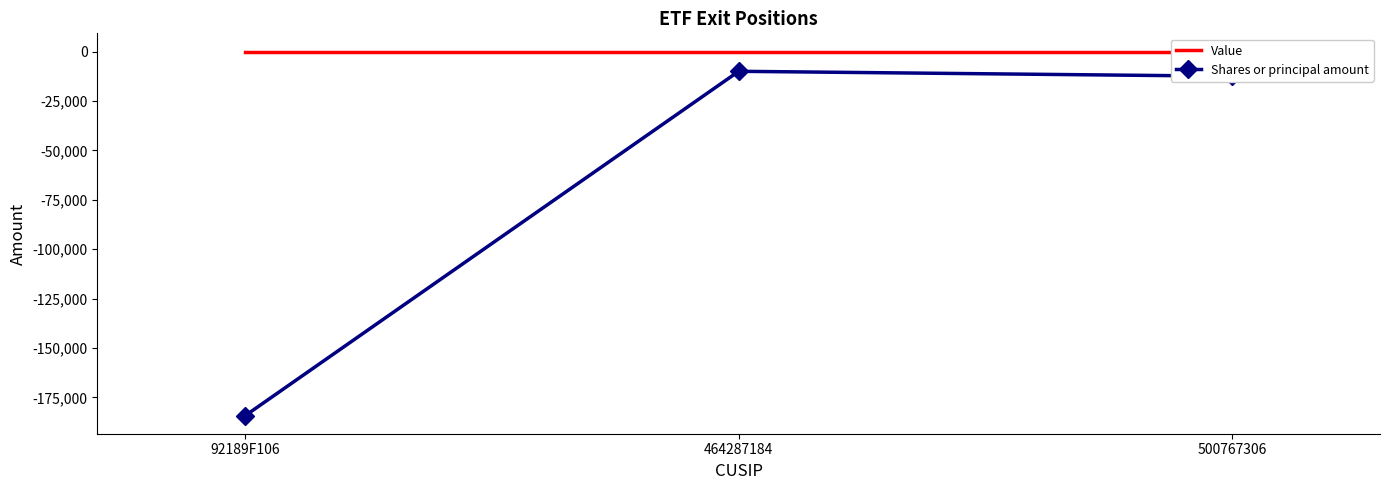

Is it true that Value equals 0 at 92189F106?

True